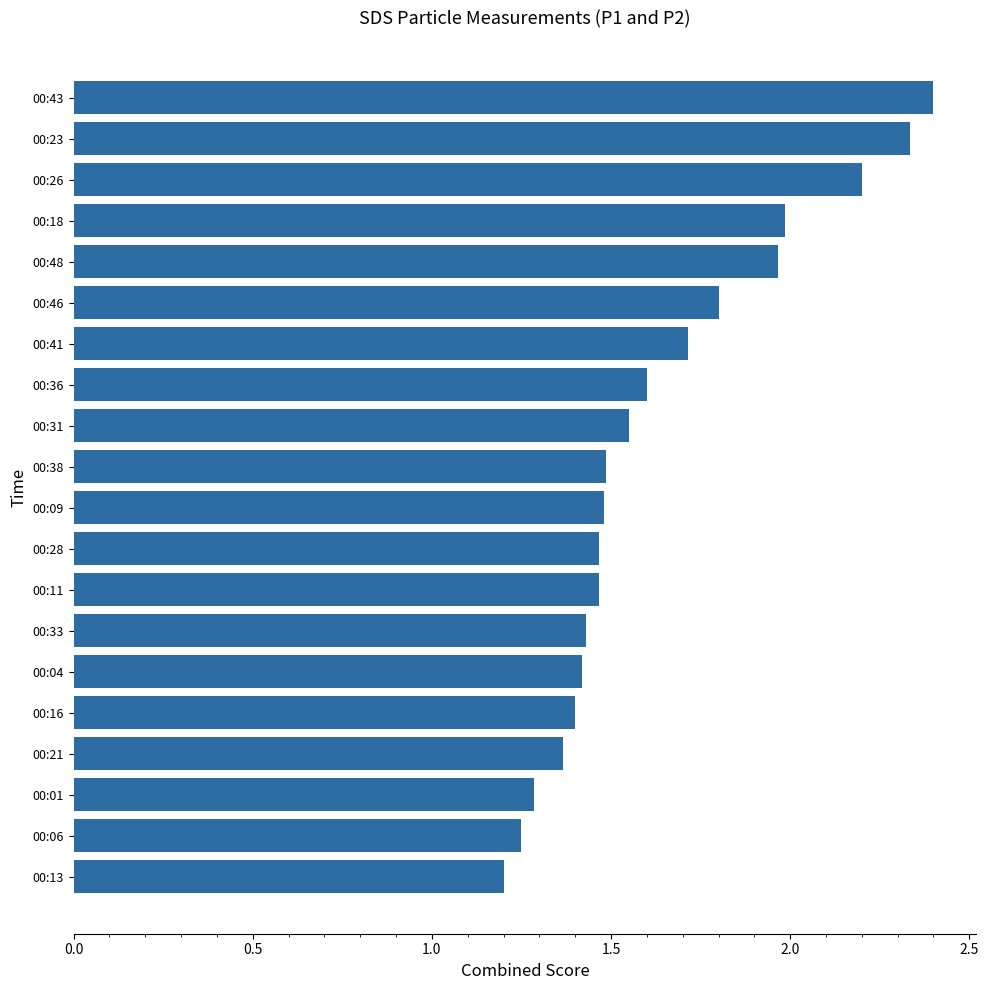

How many bars are there in total?

20